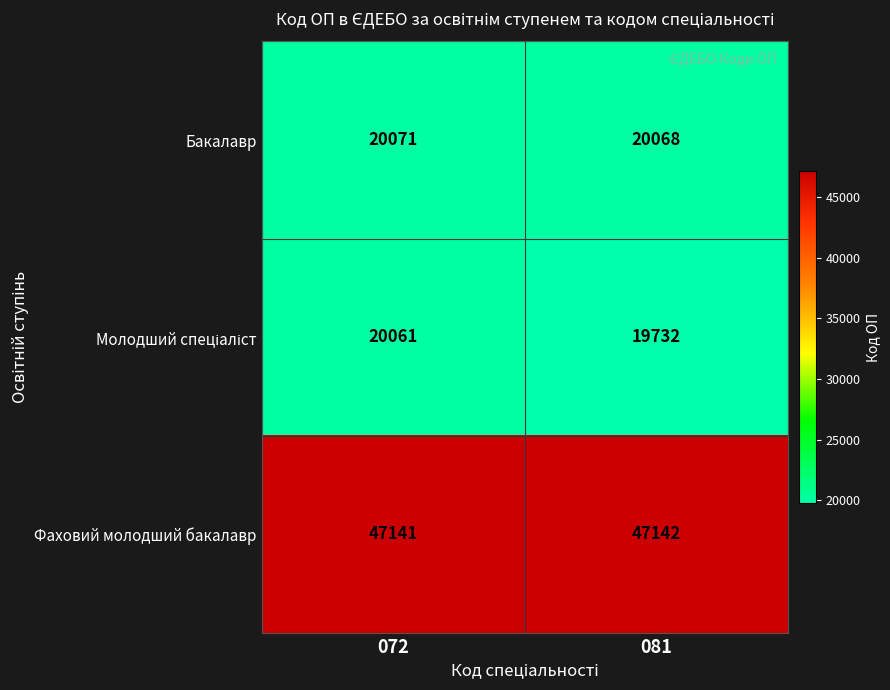

At which category does the chart reach its peak across all series?

081